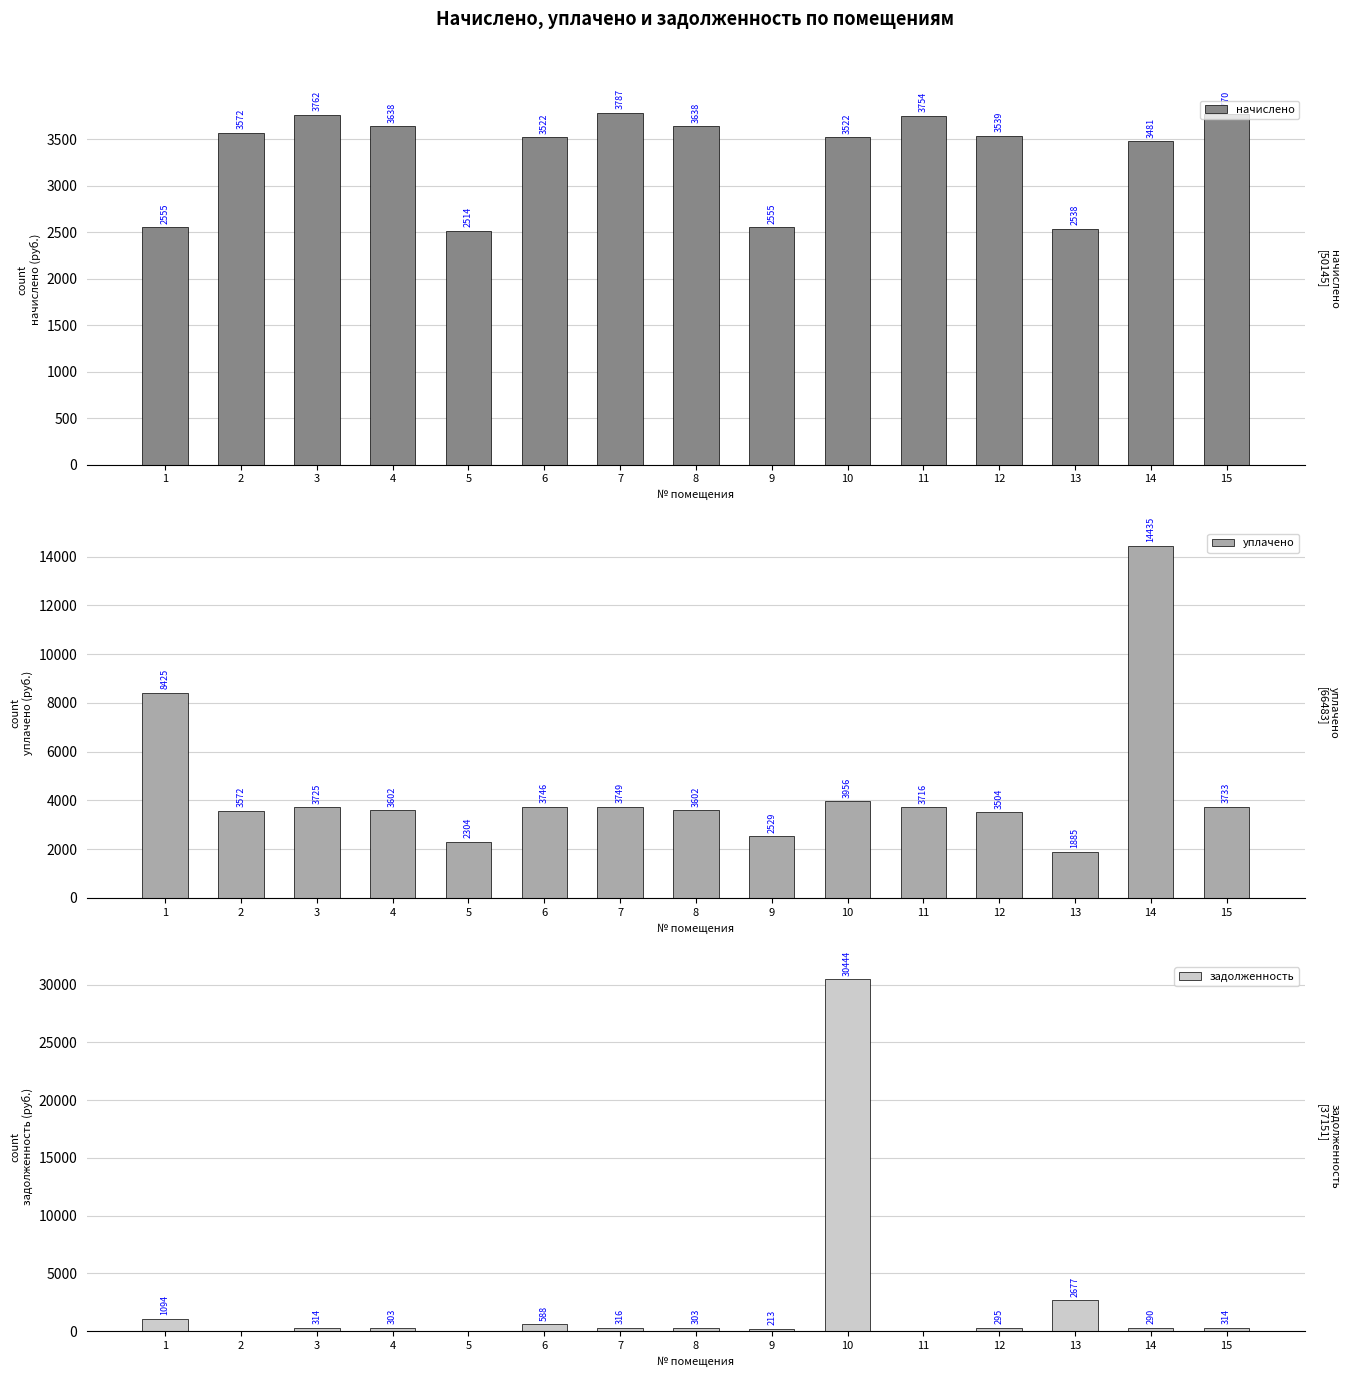

Are the bars grouped side by side (vs. stacked)?

Yes